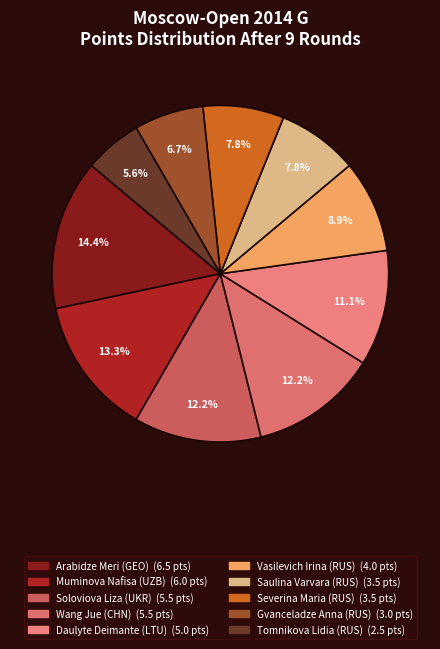

What is the smallest slice in the pie chart?

Tomnikova Lidia (RUS)